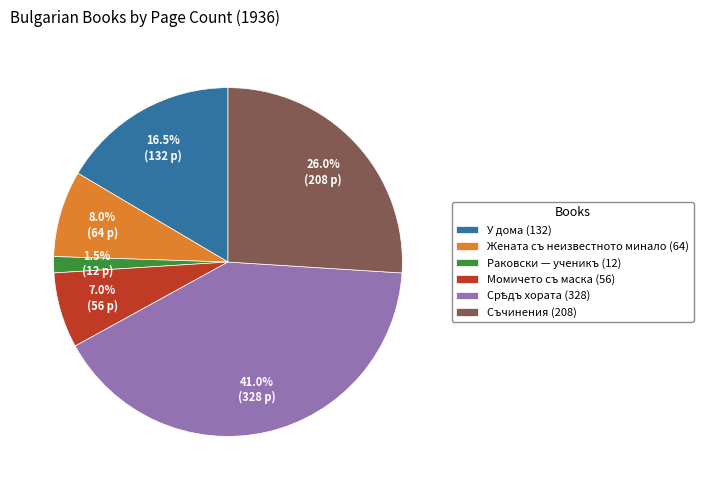

Which slice is the smallest?

Раковски — ученикъ (12)